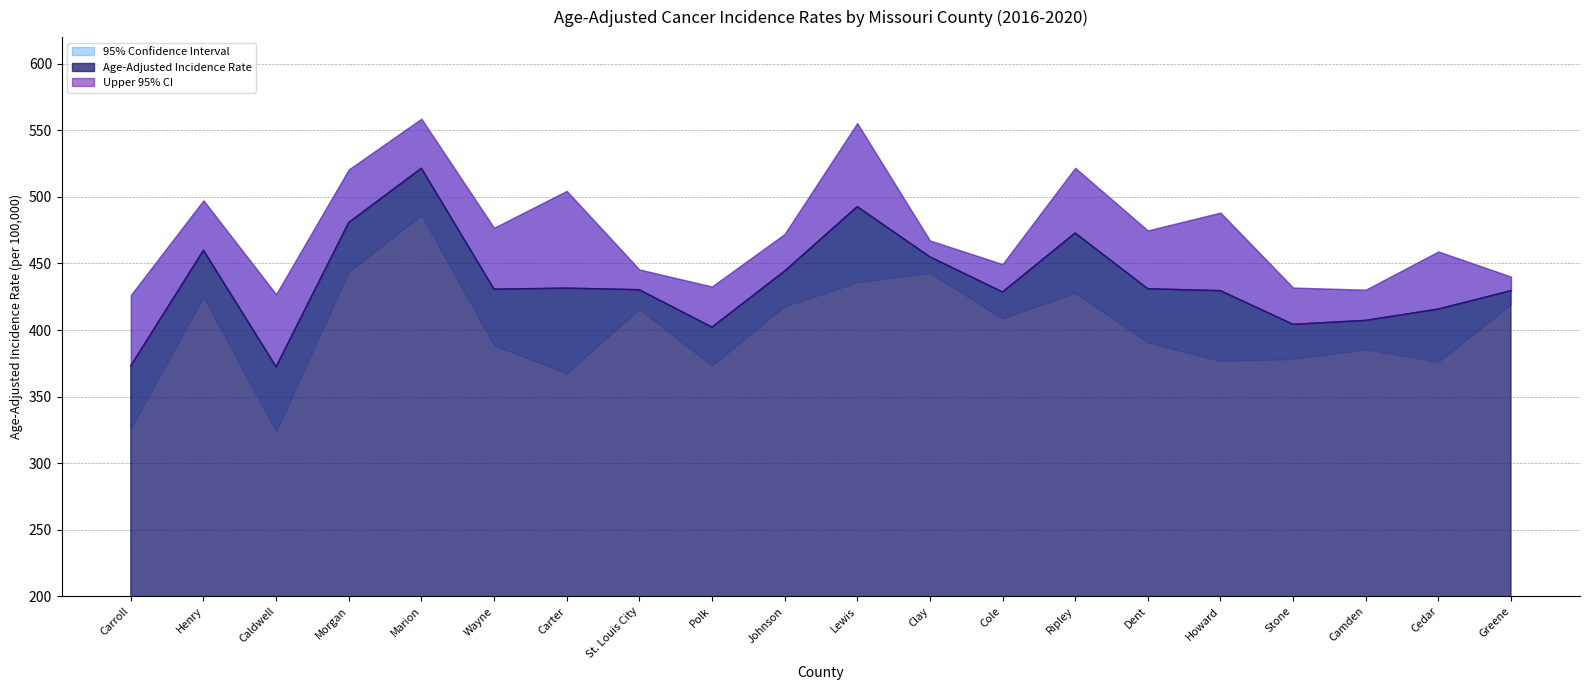

The value of Upper 95% CI at Marion is 895.6. True or false?

False